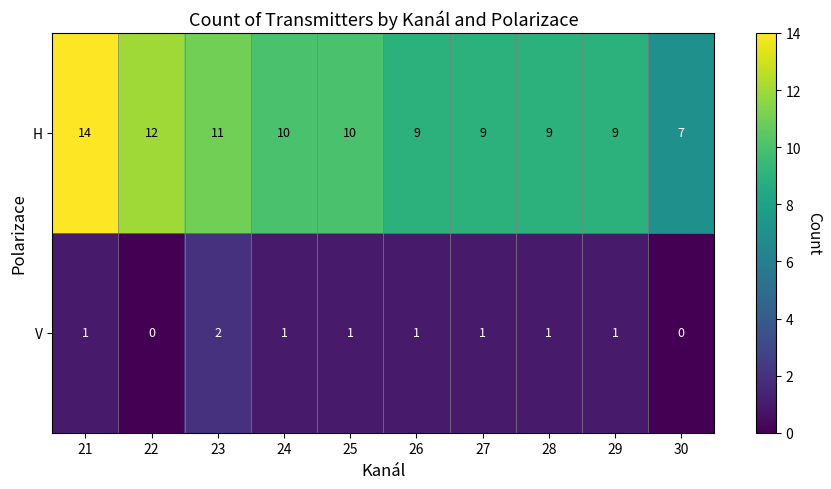

What is the difference between the maximum and minimum values in the H series?

7